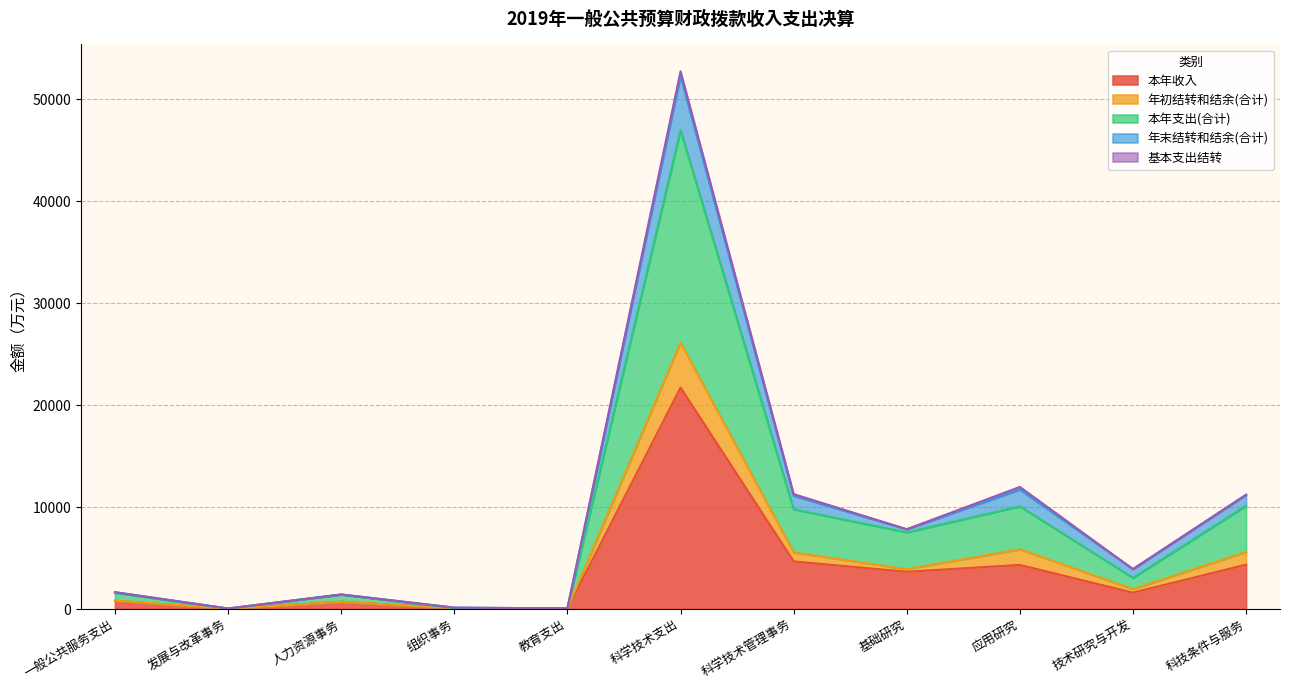

At which label does 本年收入 reach its peak?

科学技术支出